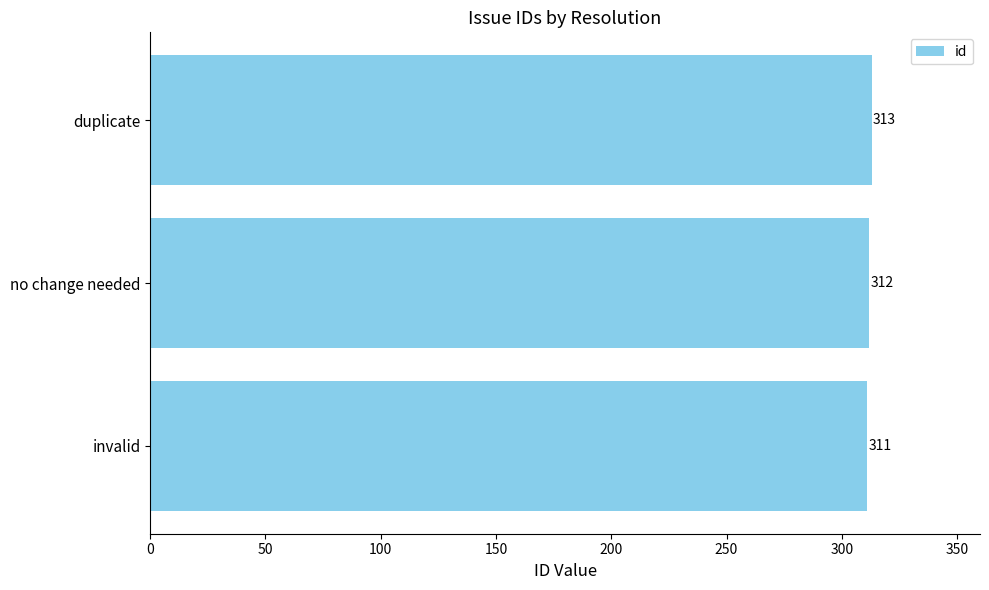

List the labels in order of value, largest first.

duplicate, no change needed, invalid